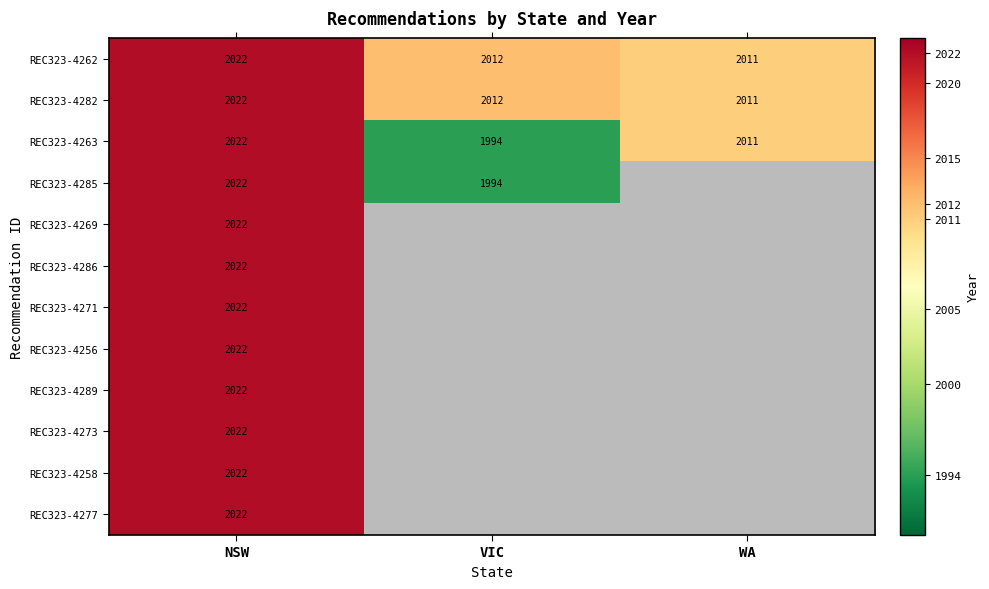

The value of REC323-4277 at NSW is 2022. True or false?

True